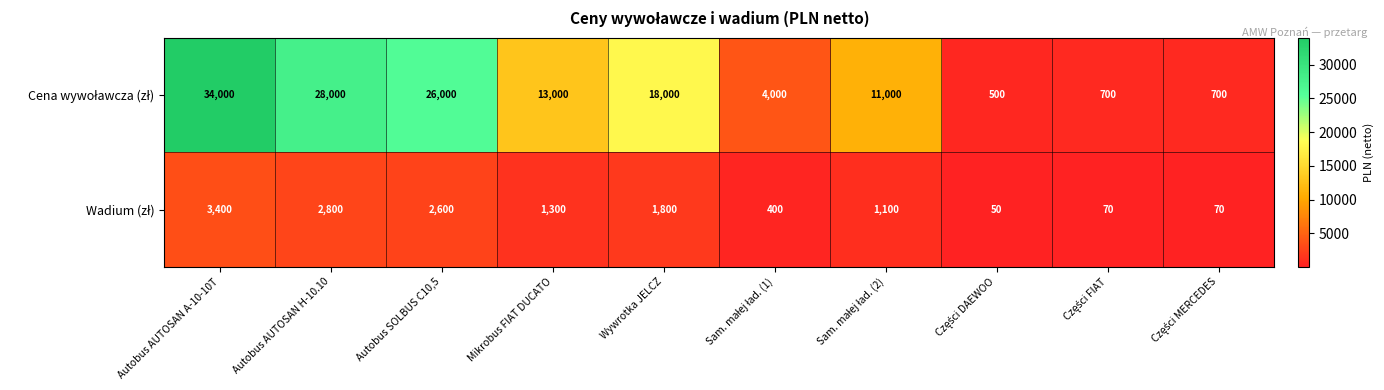

How many distinct data groups are displayed?

2